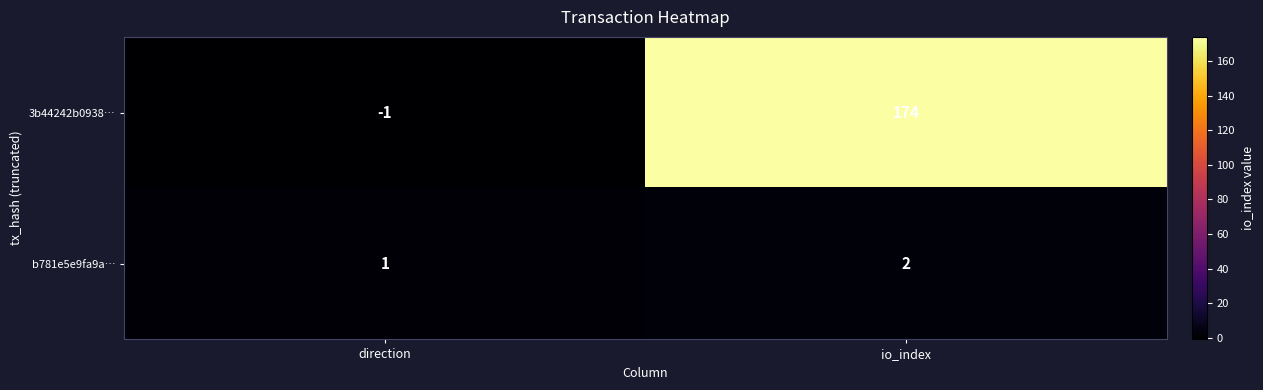

True or false: b781e5e9fa9a… has a value of 0 at direction.

False